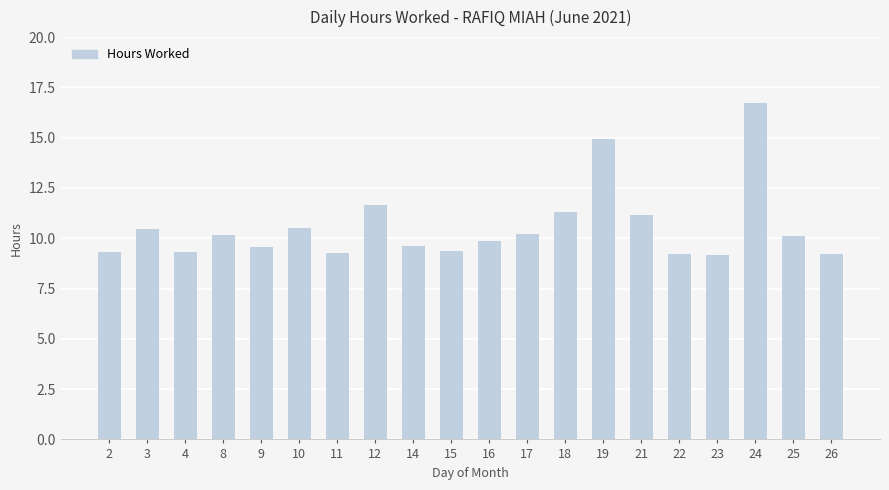

True or false: the data shows 3.5 at 10.

False